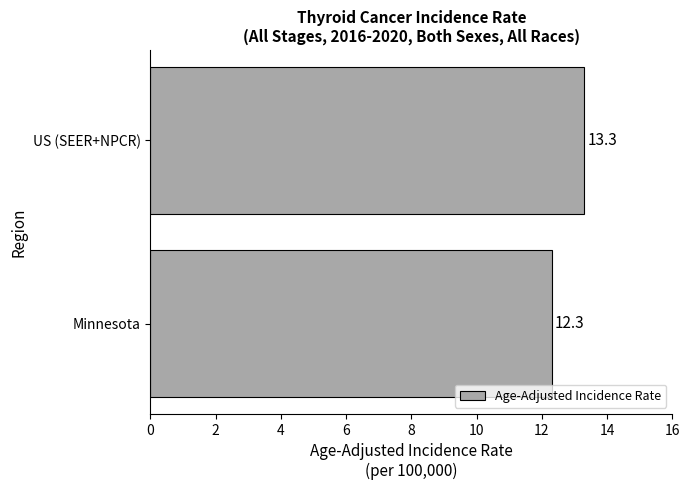

Reading bottom to top, transcribe all the data shown in this chart.

12.3	13.3